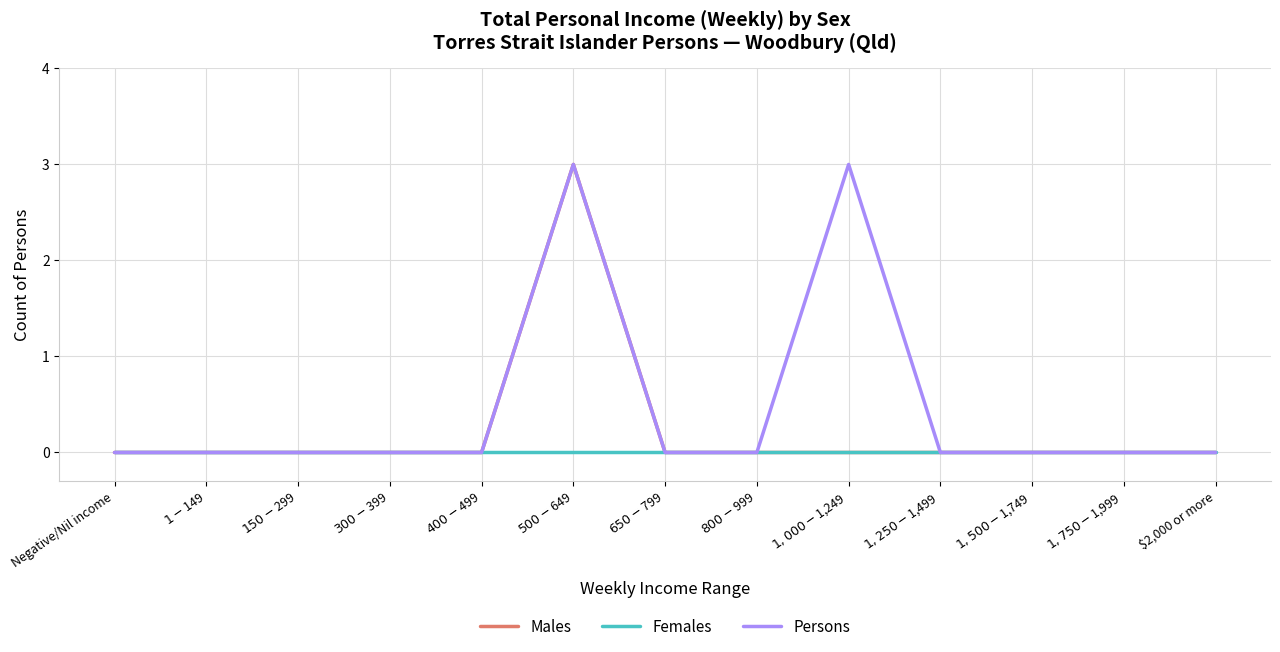

Which series has the largest total across all categories?

Persons